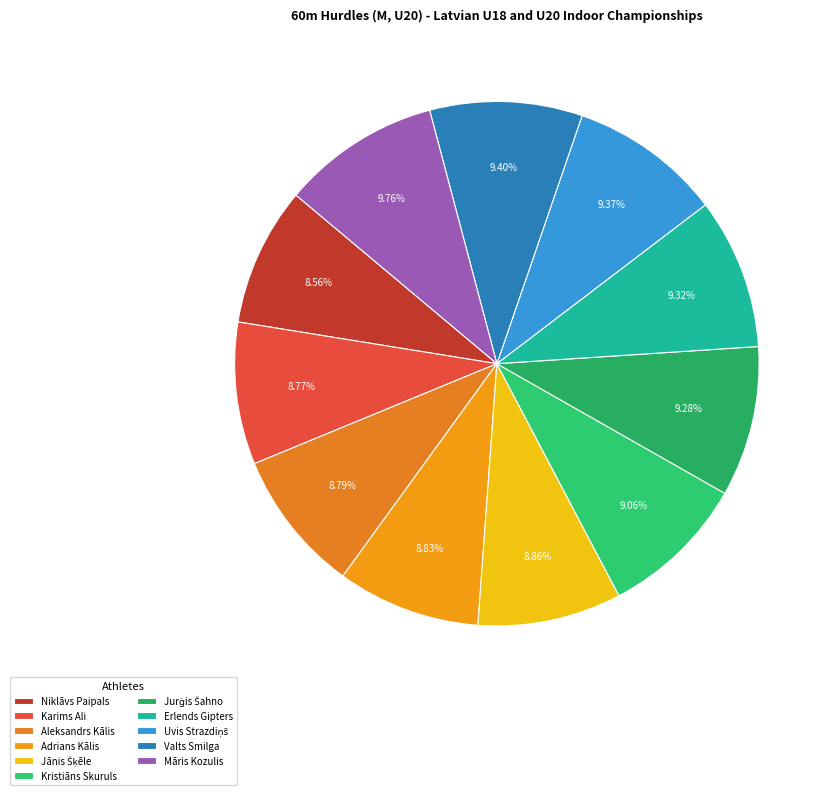

What is the largest slice in the pie chart?

Māris Kozulis